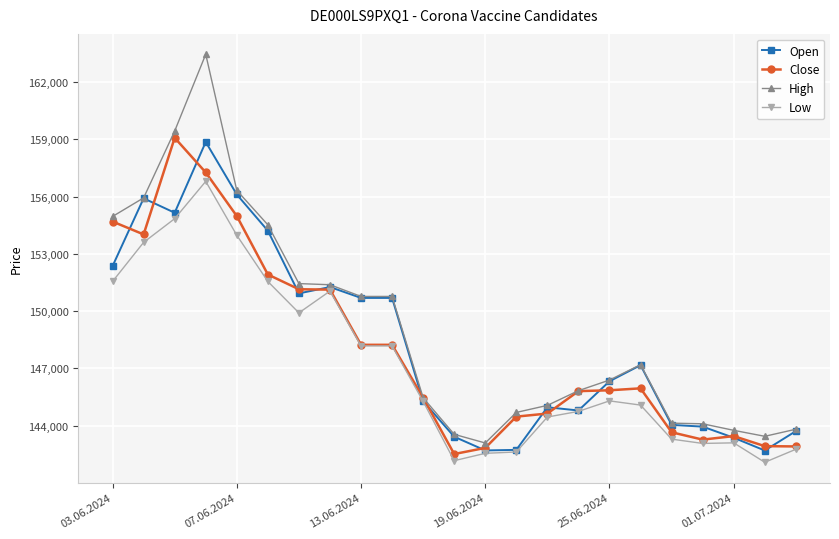

Which series has the widest spread of values?

High